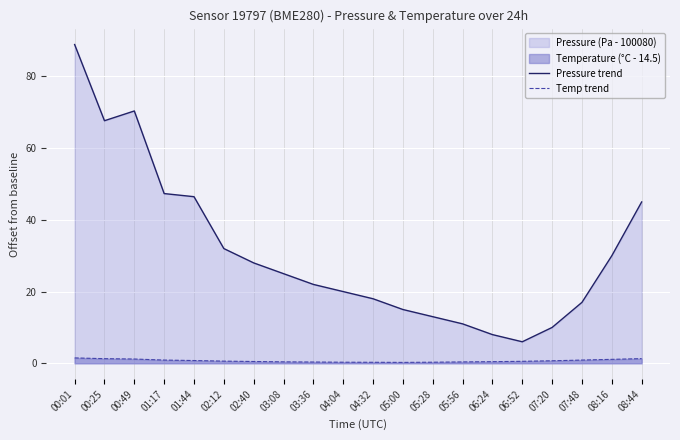

True or false: Temp trend and Pressure trend intersect in this chart.

False